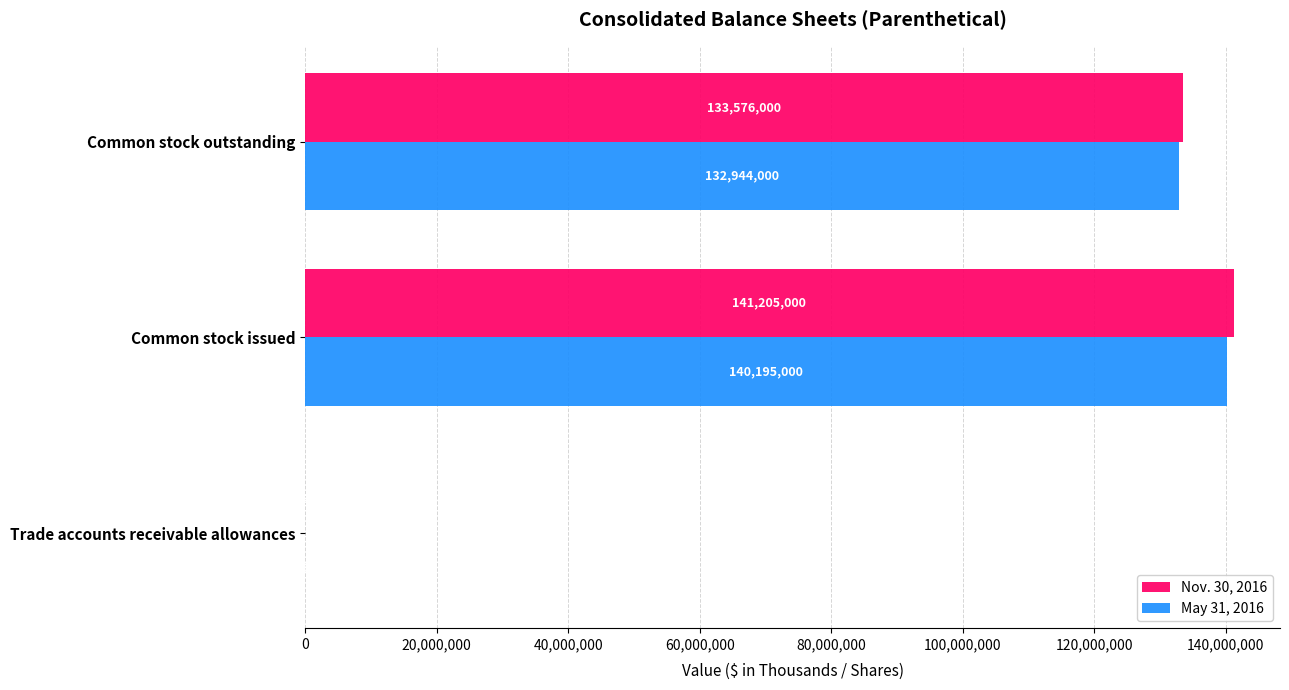

At which category does the chart reach its peak across all series?

Common stock issued